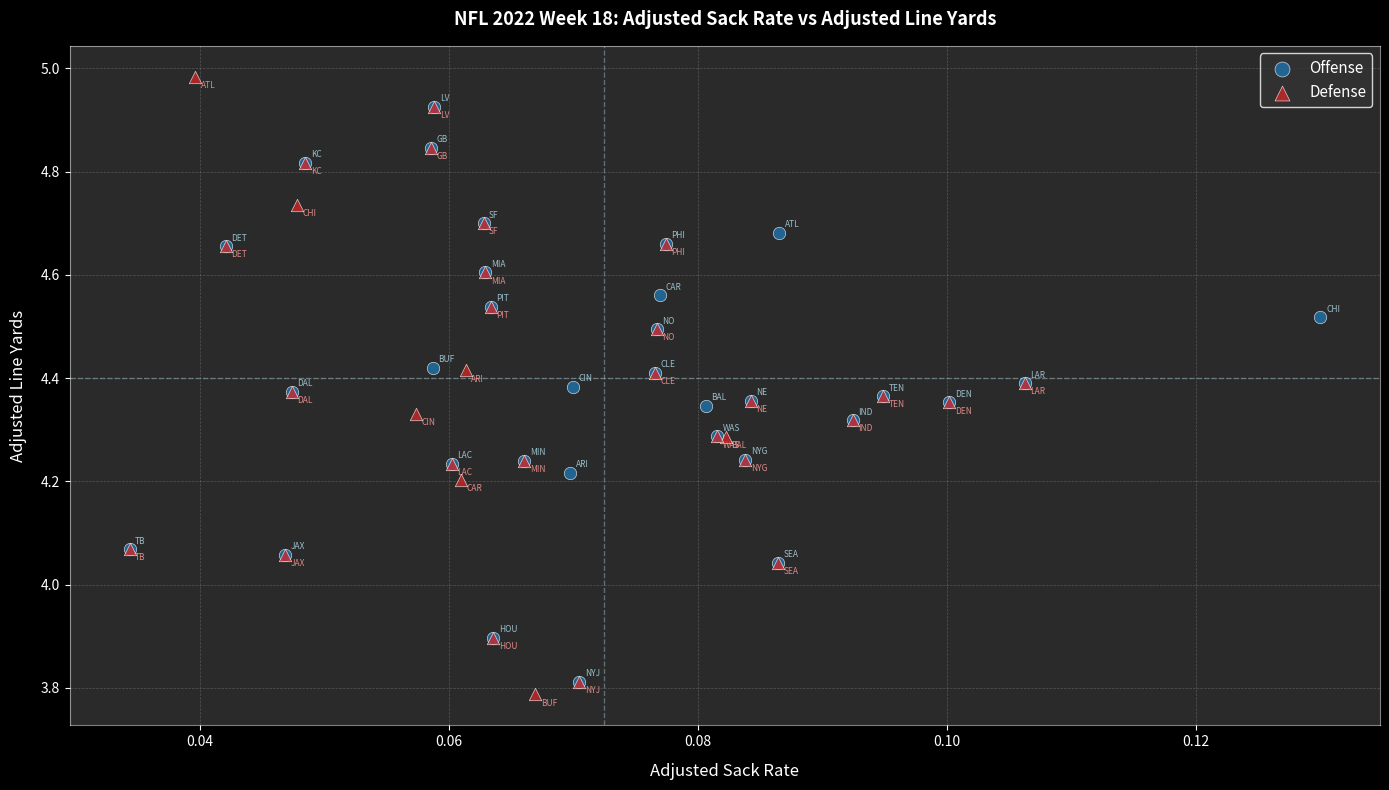

Which series contains the lowest Y value?

Defense